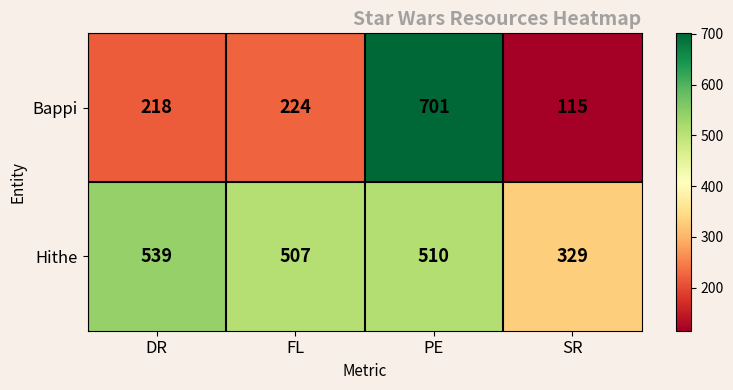

True or false: Hithe has a value of 539 at DR.

True